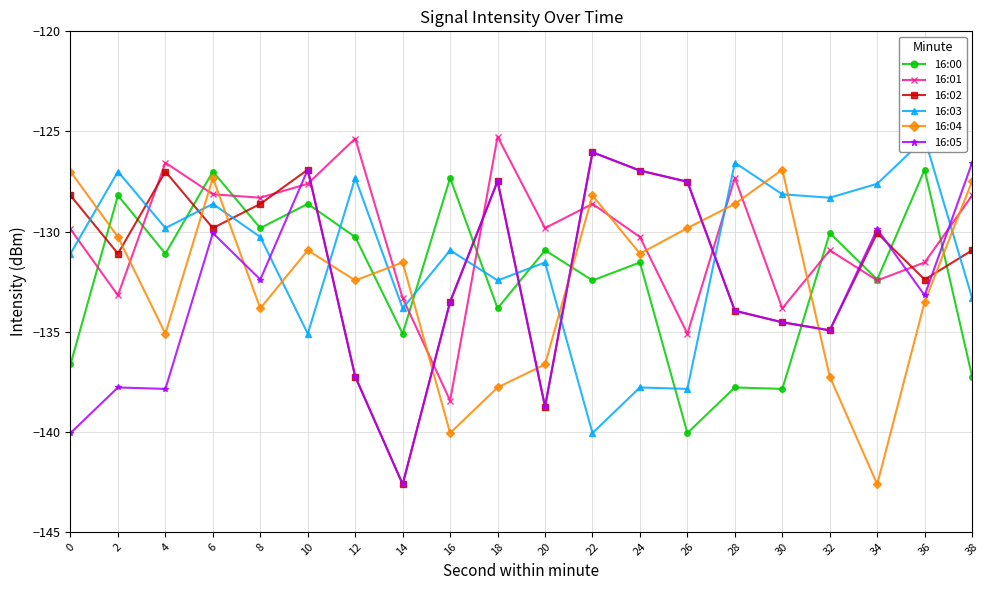

What is the difference between the 16:01 values at 38 and 18?

2.9